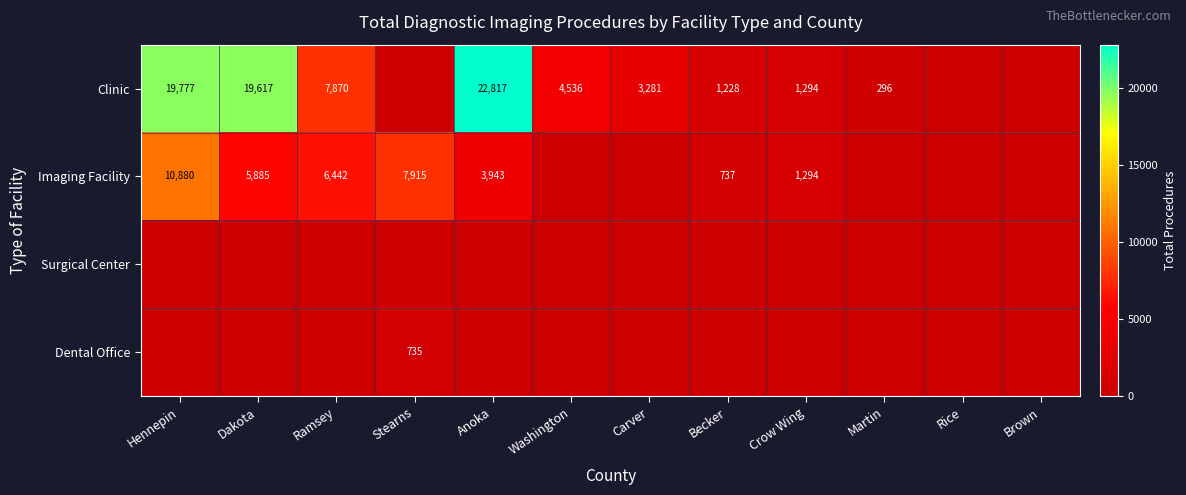

True or false: Imaging Facility has a value of 11083 at Ramsey.

False